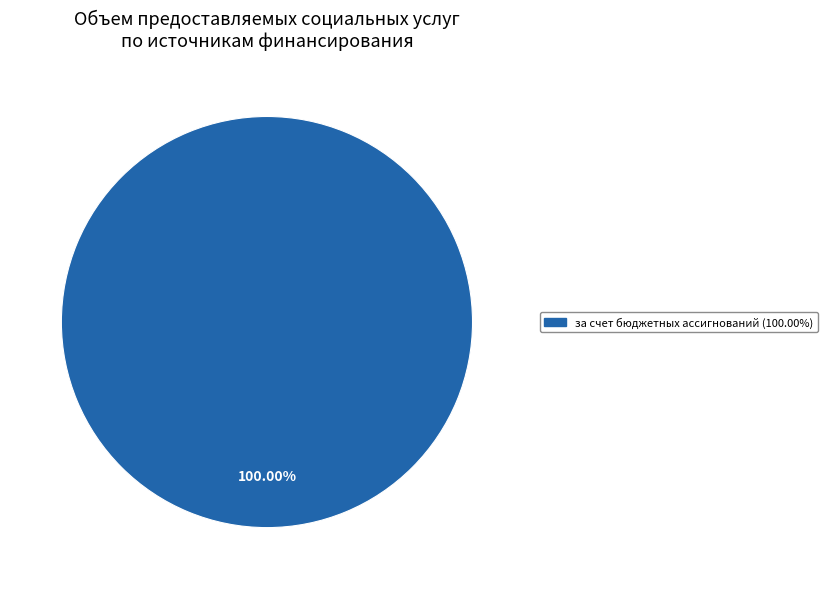

Does any single category account for the majority?

Yes